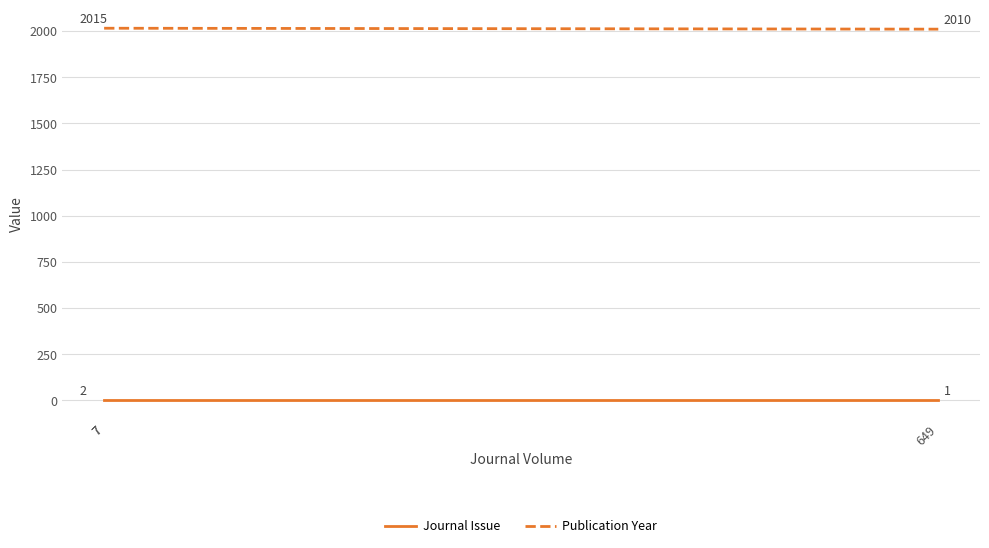

Which category has the highest value in the Publication Year series?

7